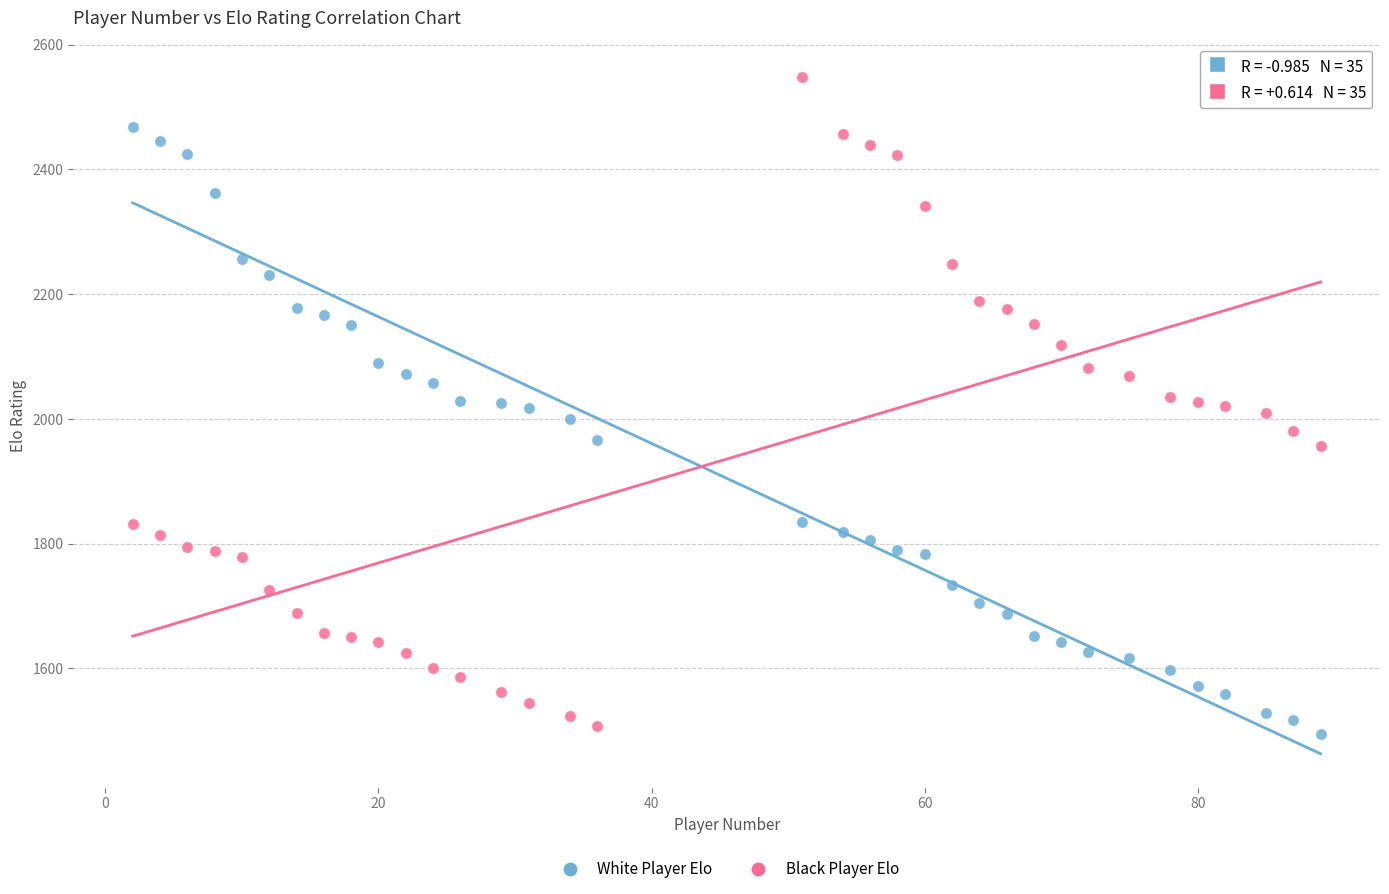

Across all data points, what is the range of Y values (max minus min)?

1053